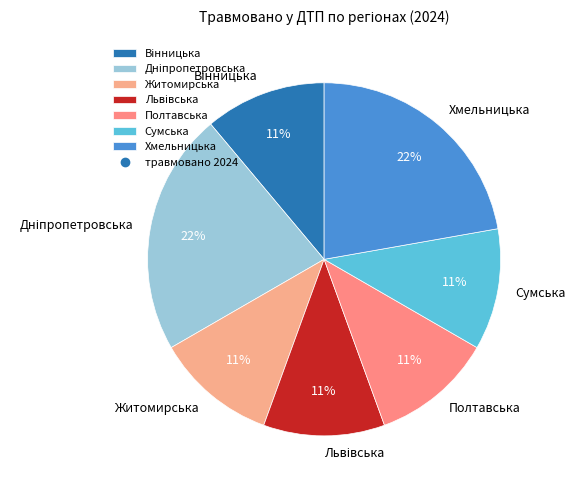

Is Полтавська the majority of the pie?

No